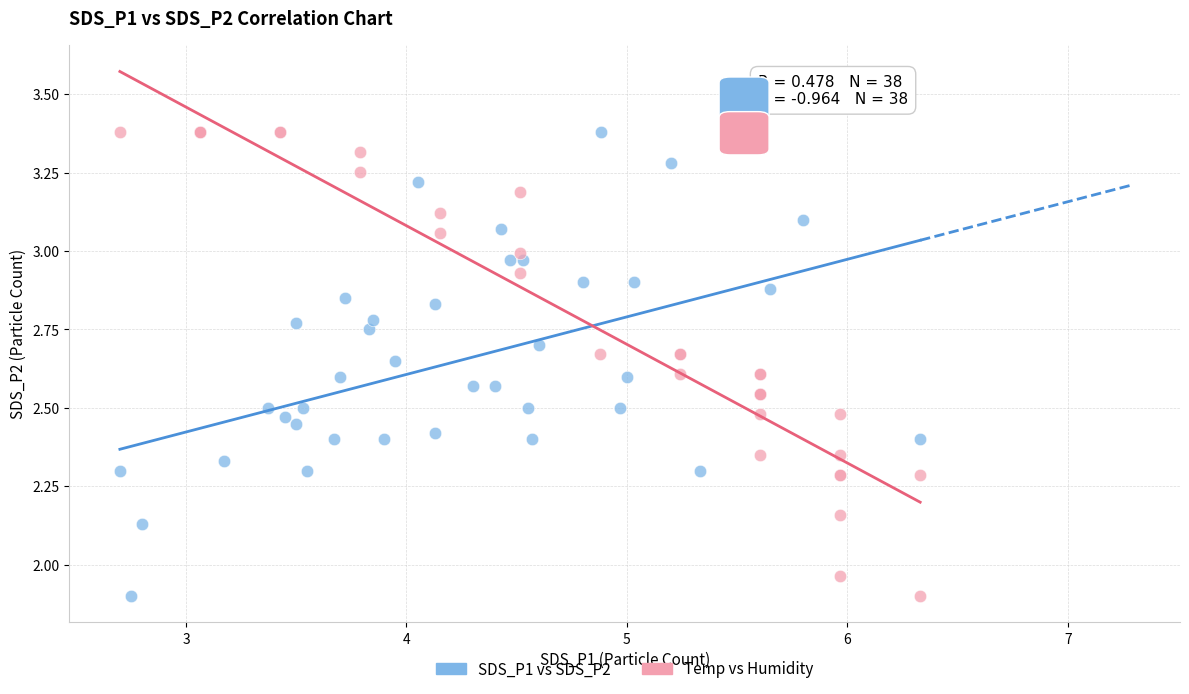

What are all the series names shown in the legend?

SDS_P1 vs SDS_P2, Temp vs Humidity